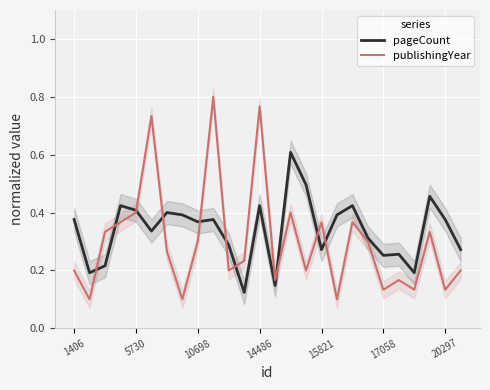

At how many categories does at least one series exceed 0?

26